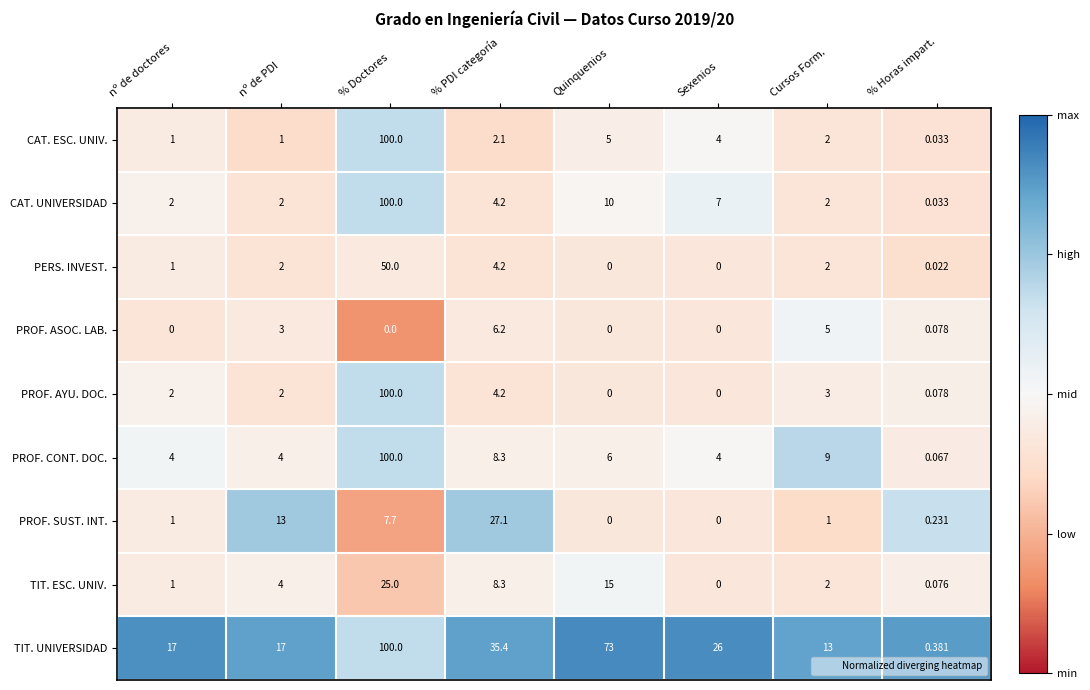

Which series changed the most between Cursos Form. and % Horas impart.?

TIT. UNIVERSIDAD